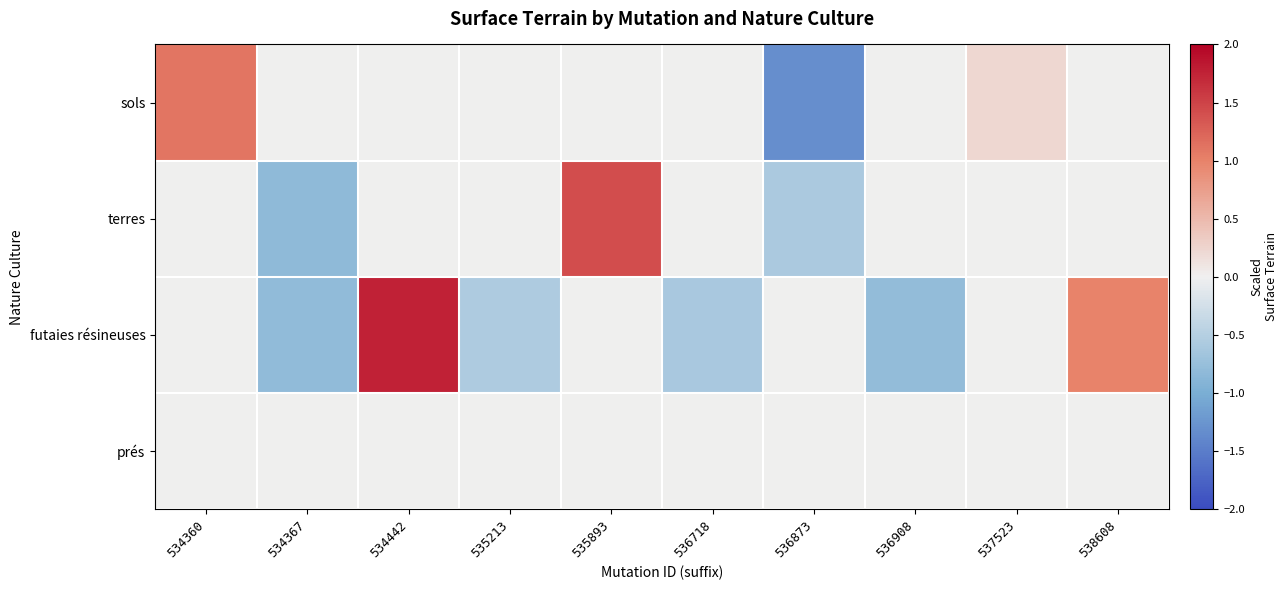

Which has a higher value, 537523 or 535213?

537523